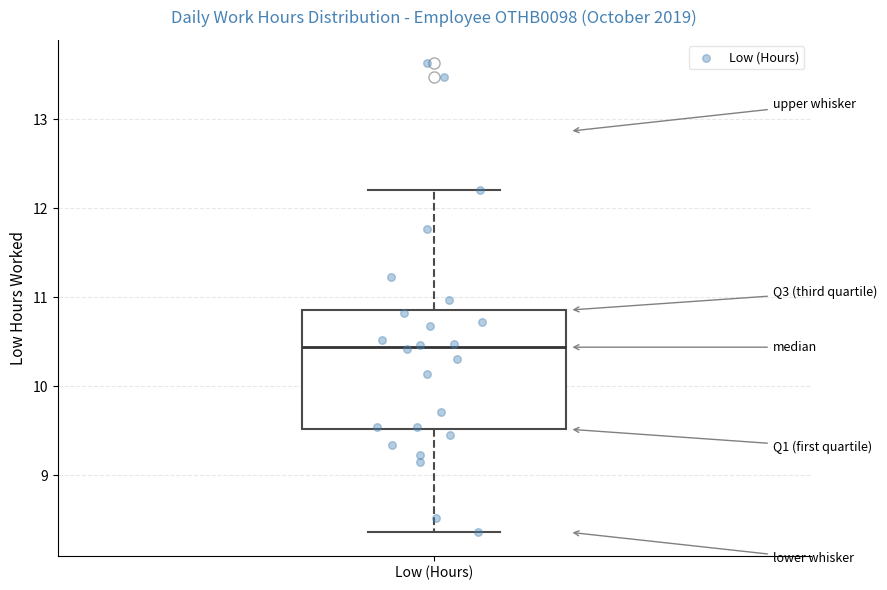

Read this box plot against the y-axis: the position of the median line, the range covered by the box, and the ends of both whiskers. The values are not printed on the chart, so give them approximately, as read against the axis.

median 10.4, box 9.5 to 10.9, whiskers 8.4 to 12.2